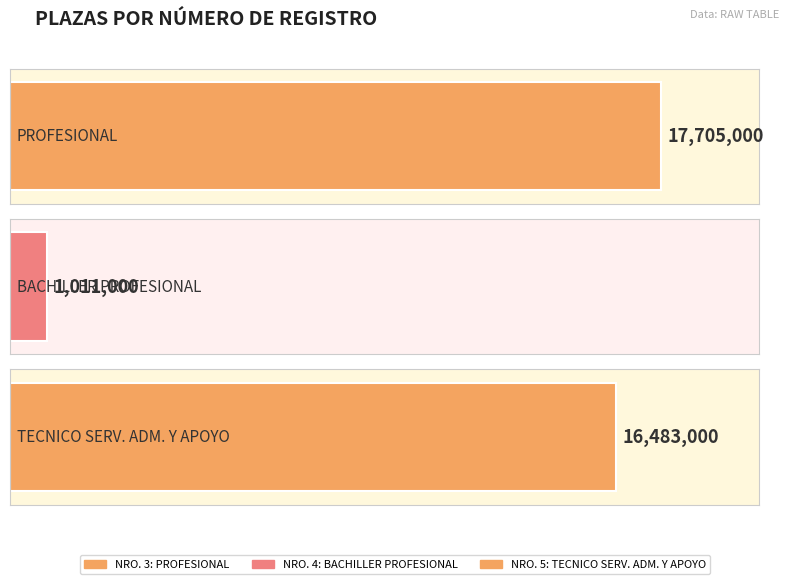

Which label corresponds to the largest value in the chart?

3